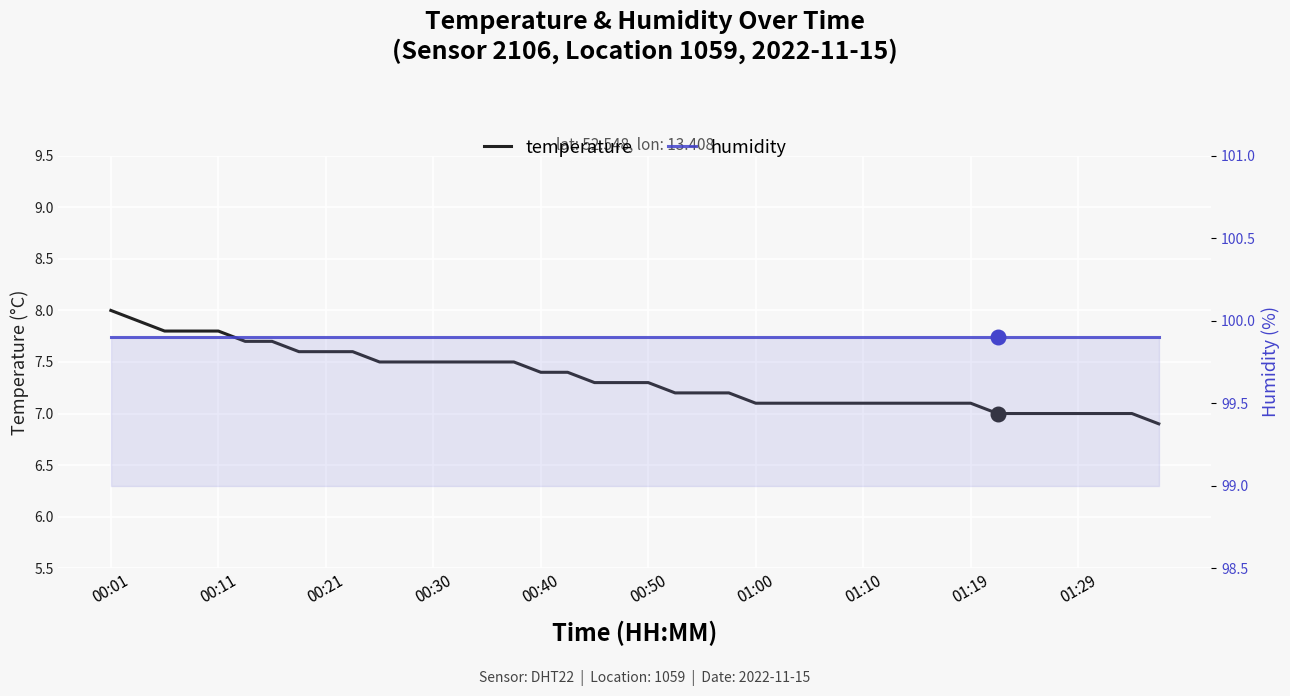

Which series has the largest total across all categories?

humidity